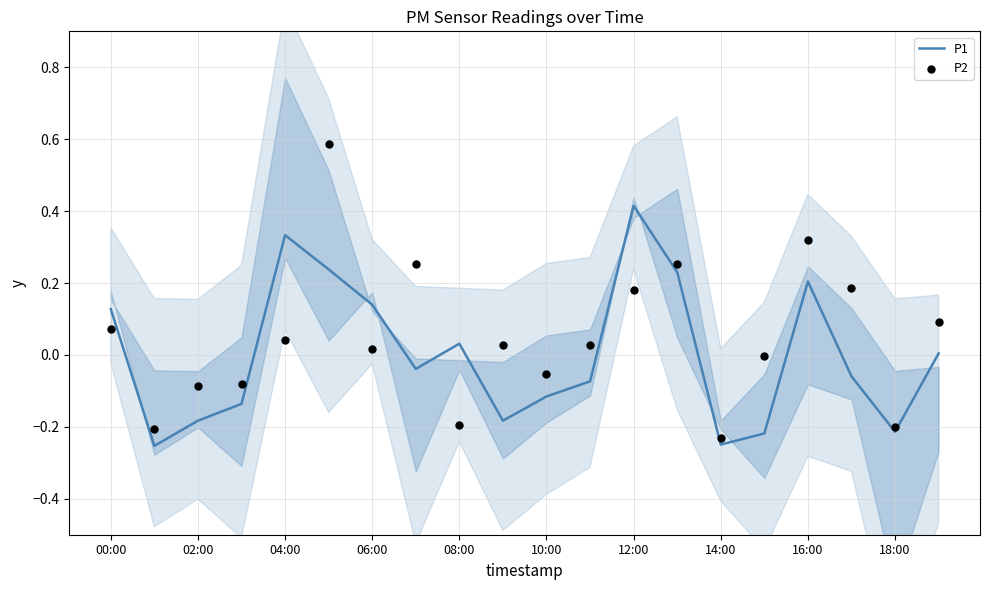

Which series reaches the maximum Y coordinate?

P2